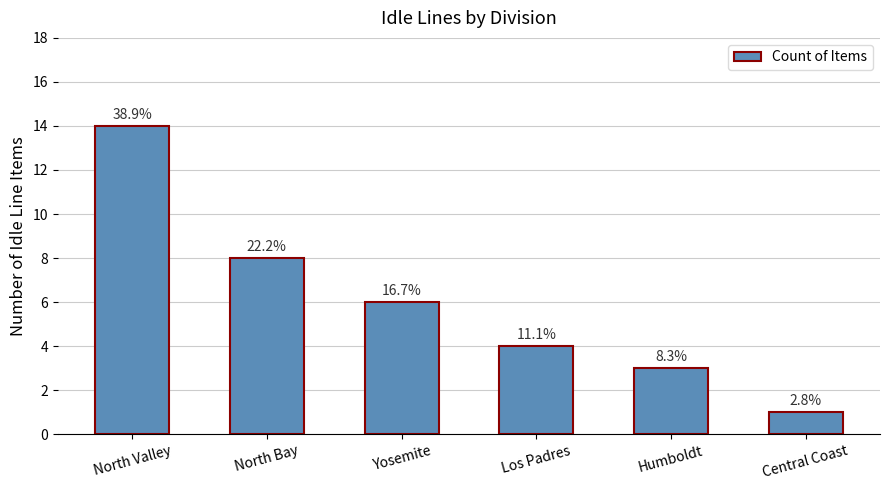

Rank the categories by value from lowest to highest.

Central Coast, Humboldt, Los Padres, Yosemite, North Bay, North Valley